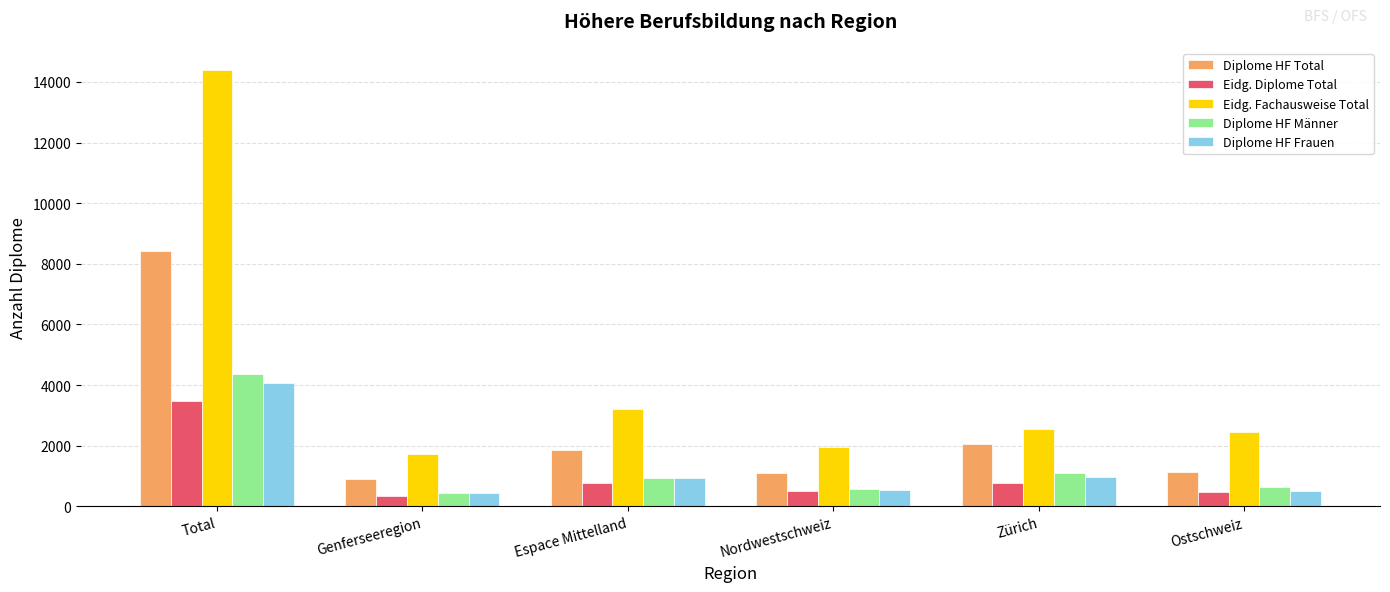

True or false: Eidg. Fachausweise Total has a value of 14402 at Total.

True